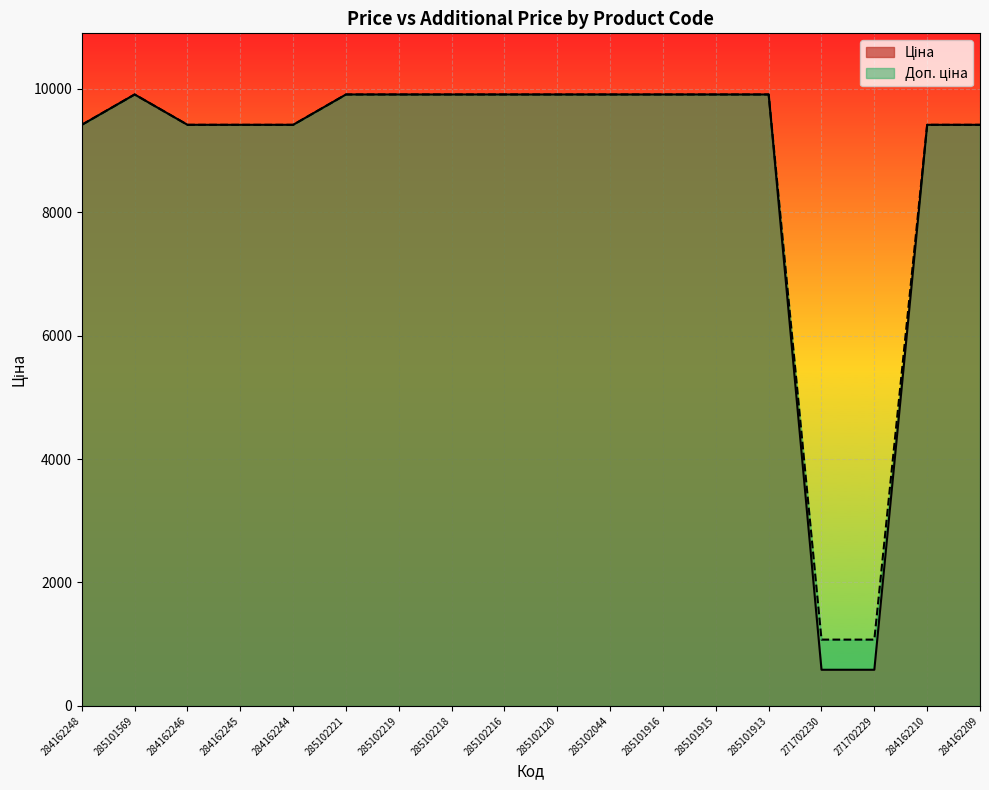

Does the chart display data point markers on the line(s)?

No